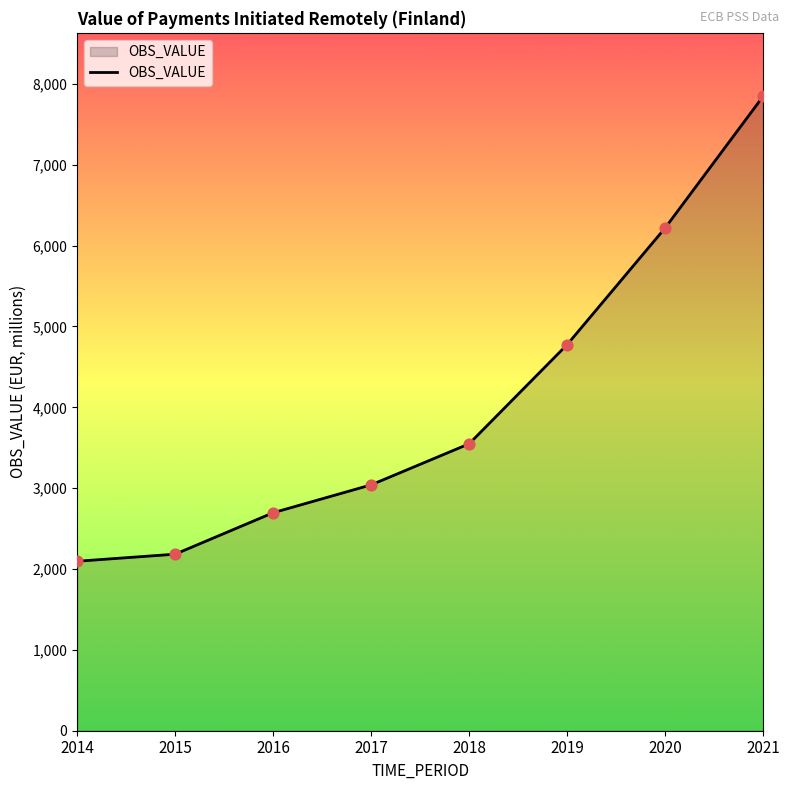

What is the ratio of the value at 2019 to the value at 2015?

2.2